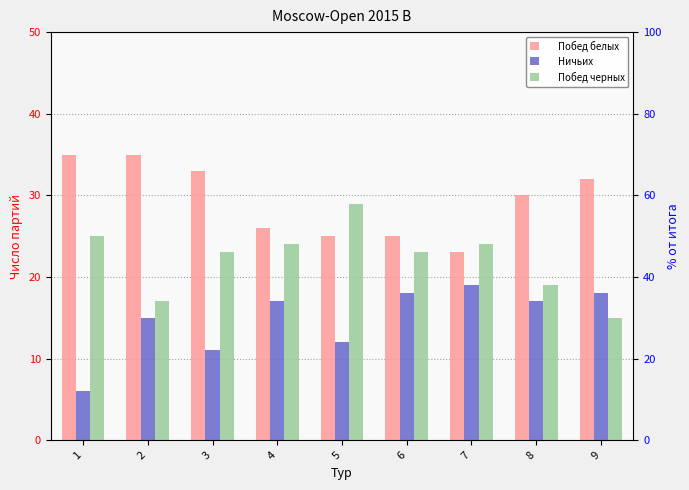

The value of Ничьих at 2 is 24. True or false?

False